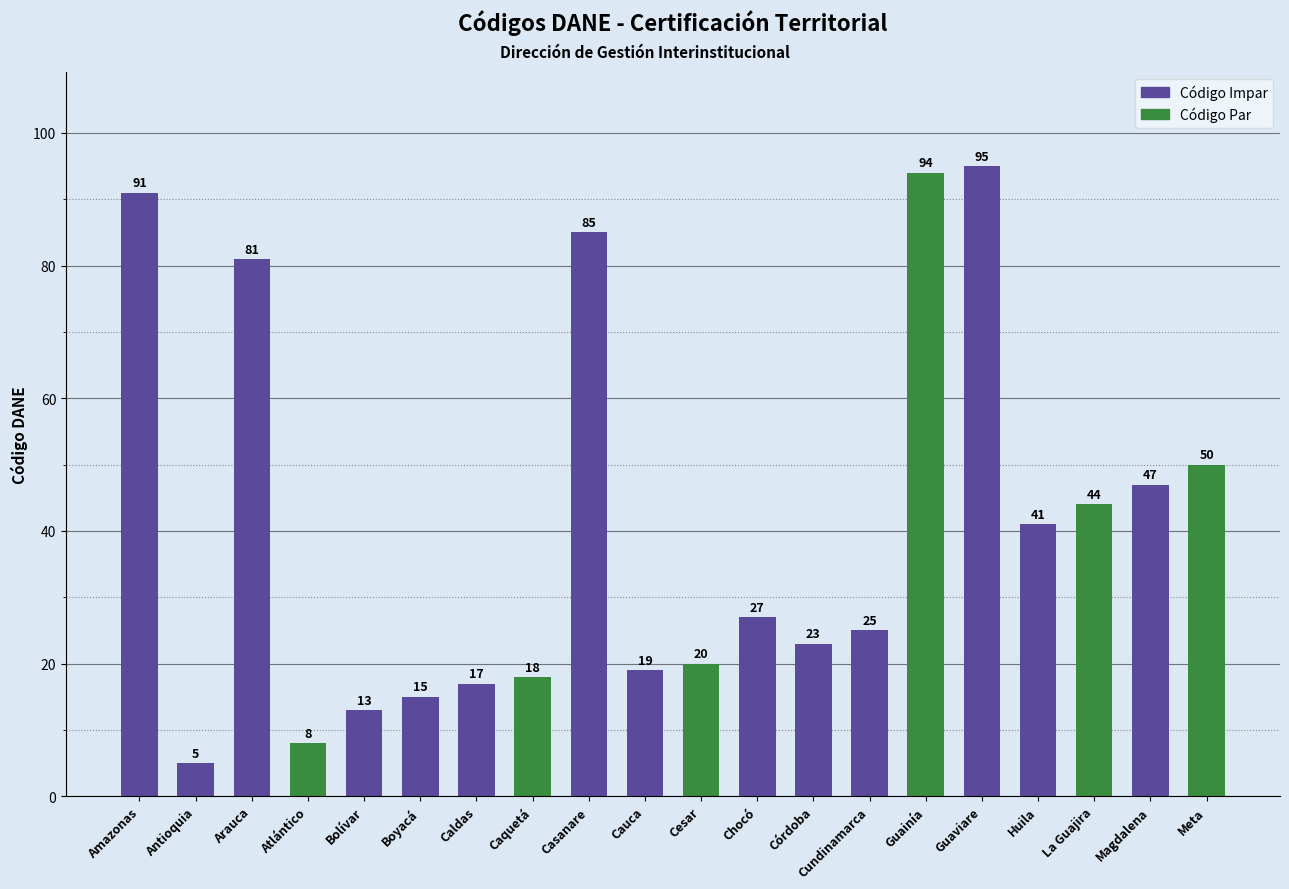

Which label corresponds to the smallest value in the chart?

Antioquia